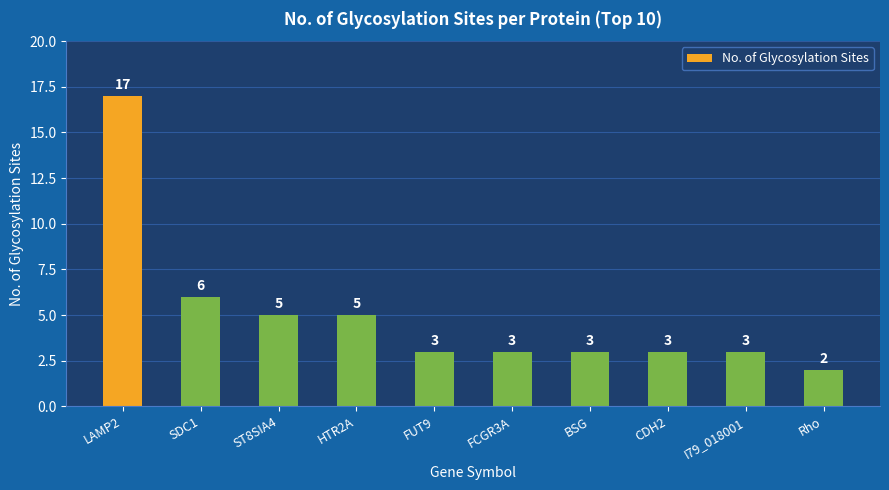

What is the difference between the values at I79_018001 and SDC1?

3